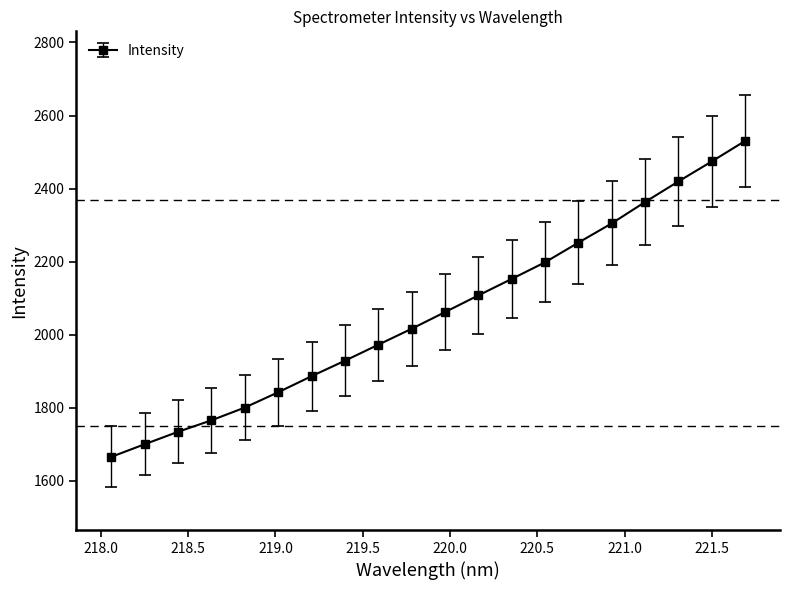

What is the value of the 19th point from the left?

2474.3